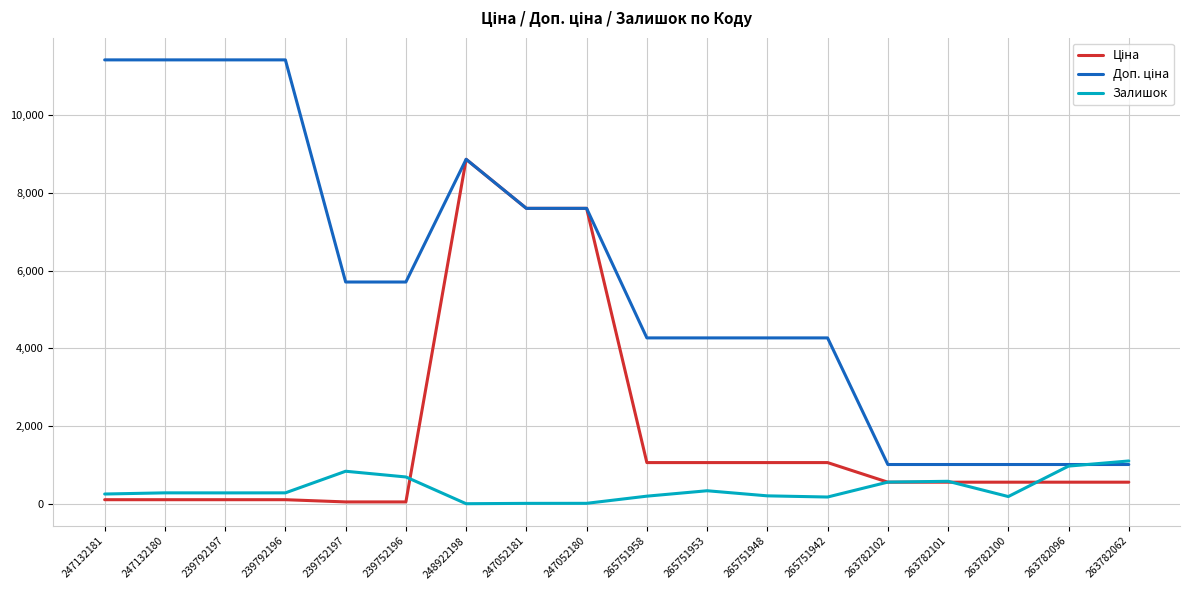

What is the maximum value shown in the chart?

11410.0